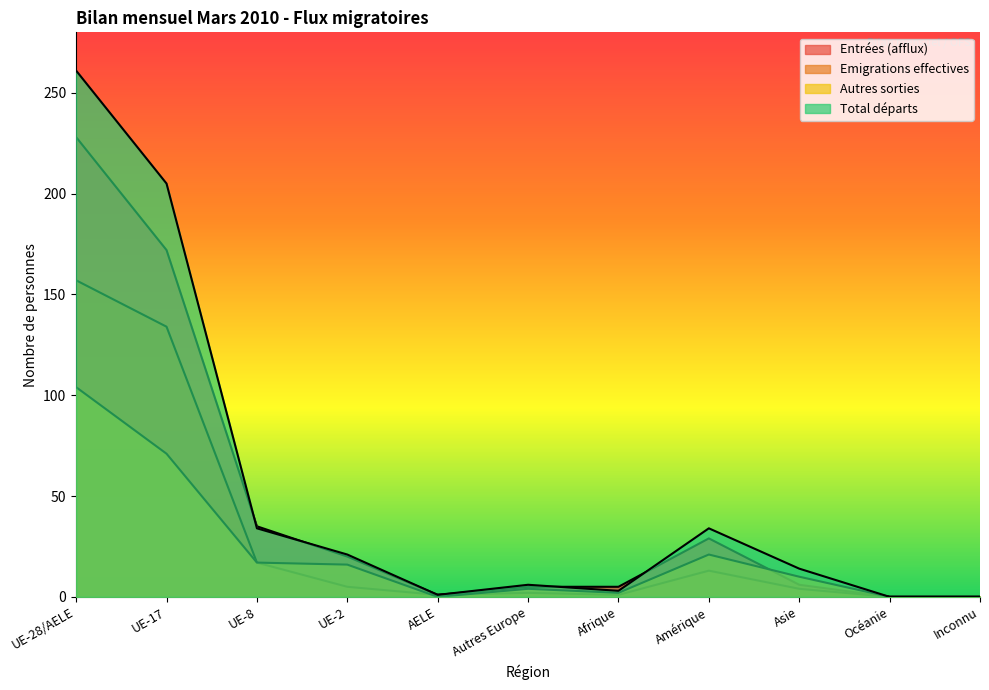

True or false: Emigrations effectives has a value of 5 at UE-2.

True